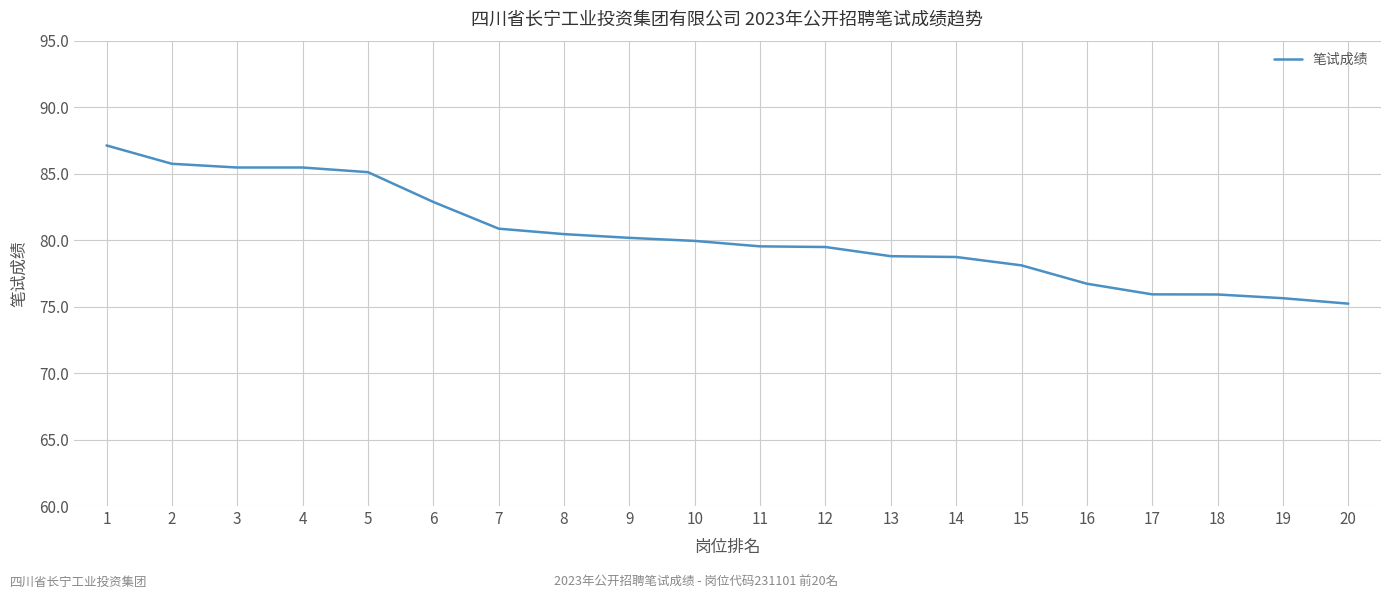

What is the difference between the maximum and minimum values?

11.9